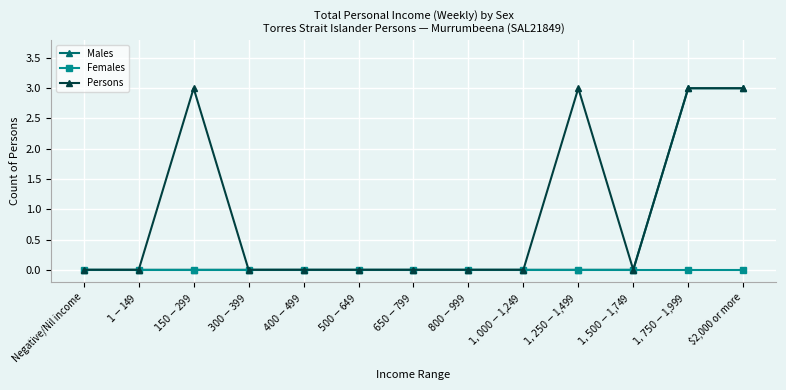

What is the label of the 7th point from the left?

$650-$799